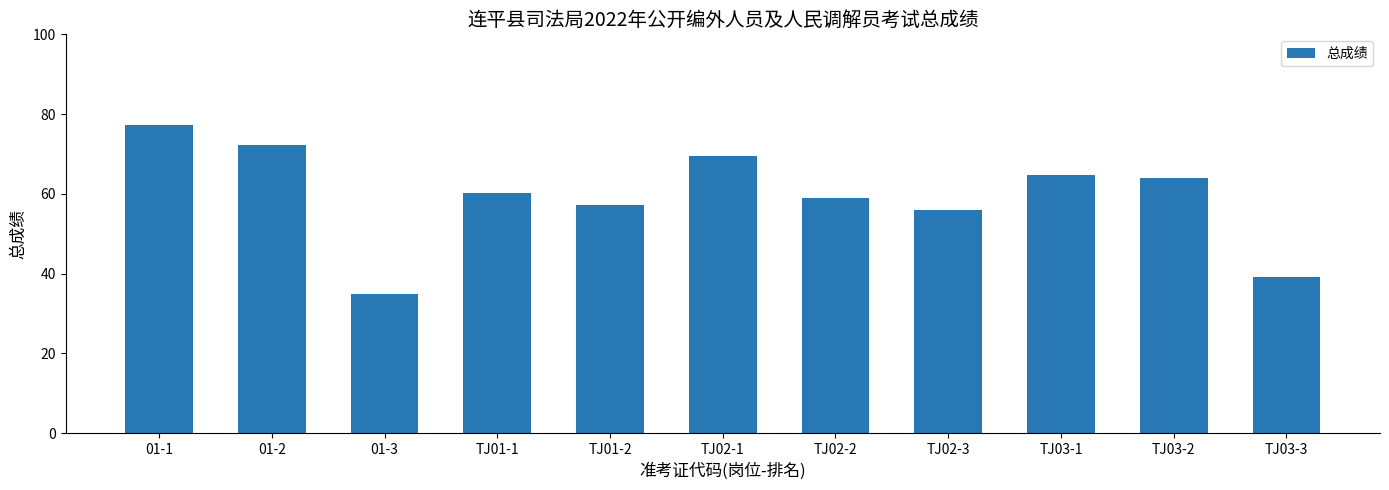

What is the sum of the values at TJ02-3 and TJ02-2?

115.0